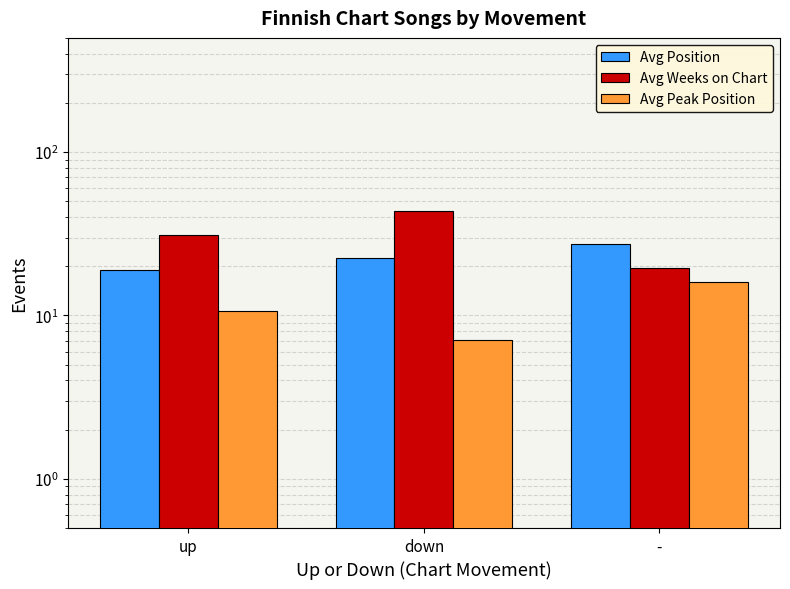

At which label is Avg Position closest to 23?

down